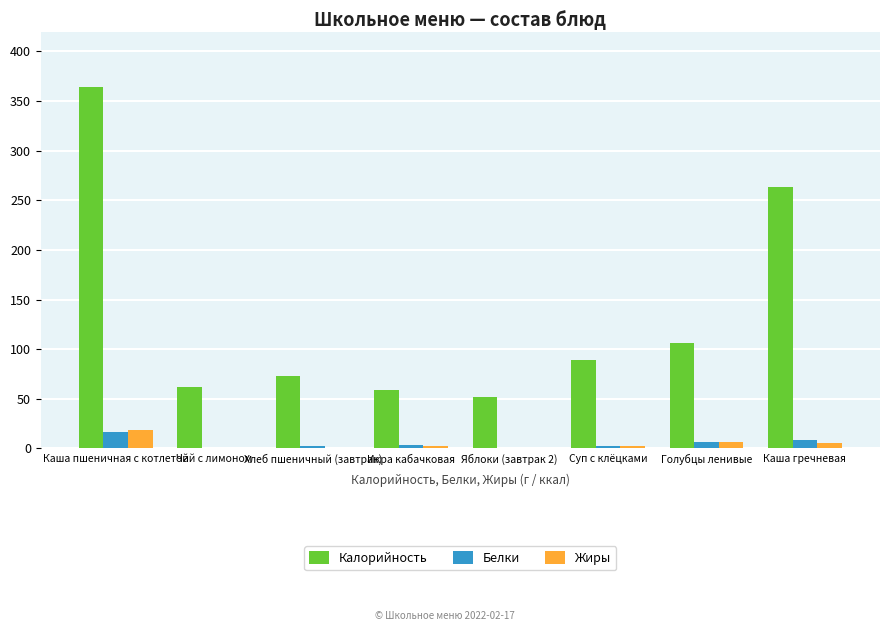

What is the maximum value for Белки?

16.9